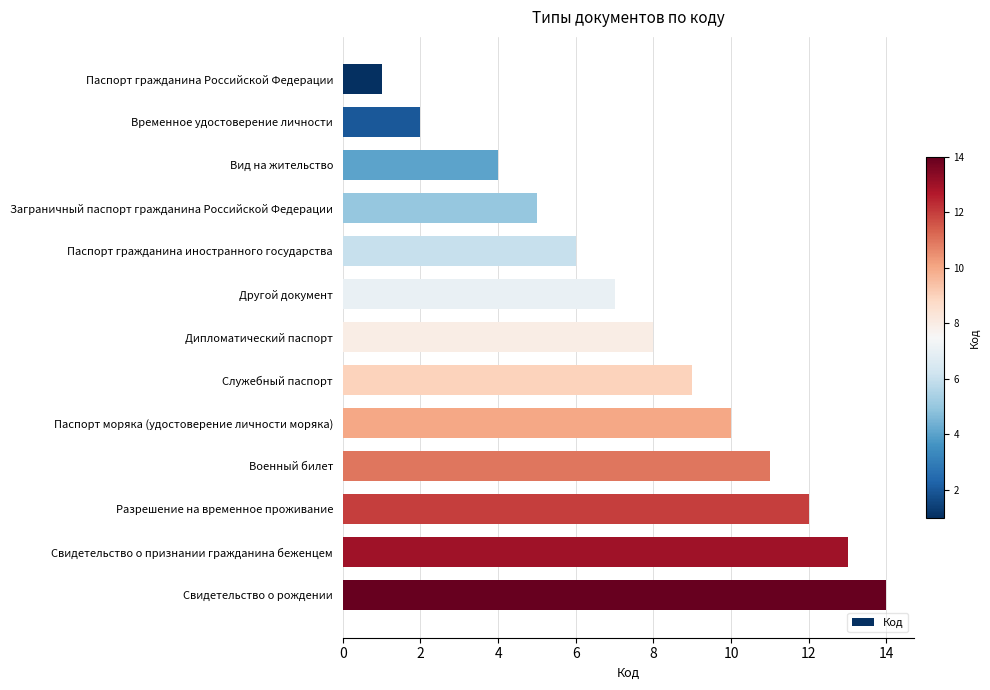

Approximately how many times larger is the value at Свидетельство о признании гражданина беженцем compared to Другой документ?

1.9